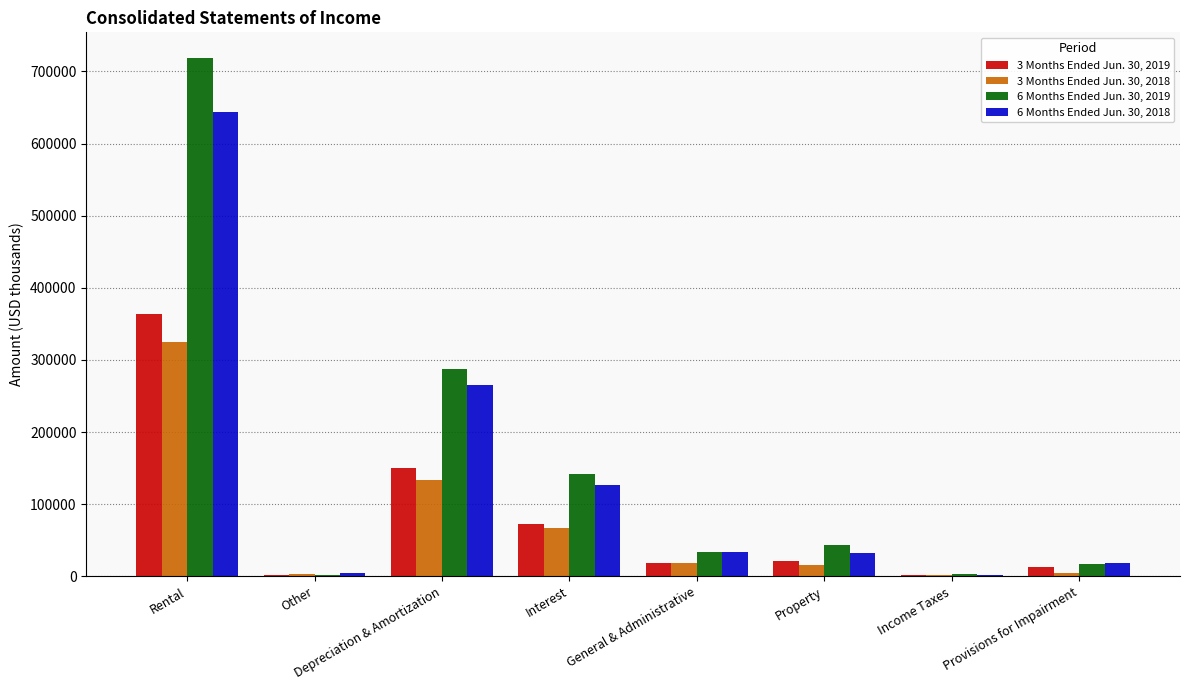

Which category has the highest value across all series?

Rental